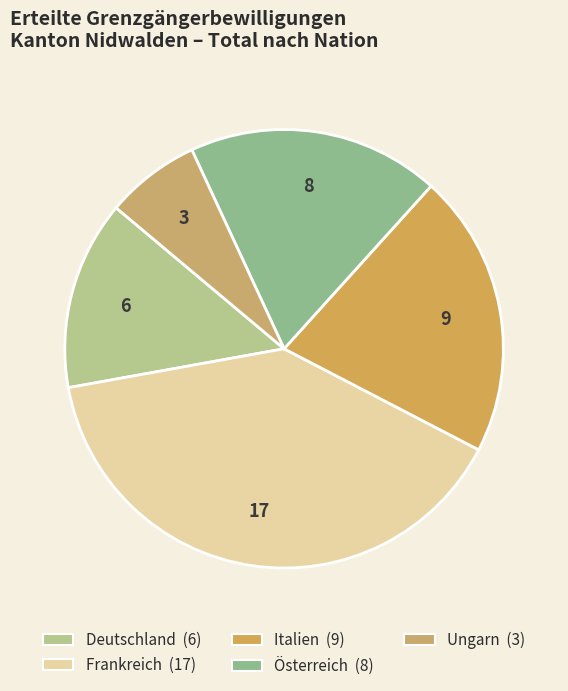

How many segments does this pie chart have?

5